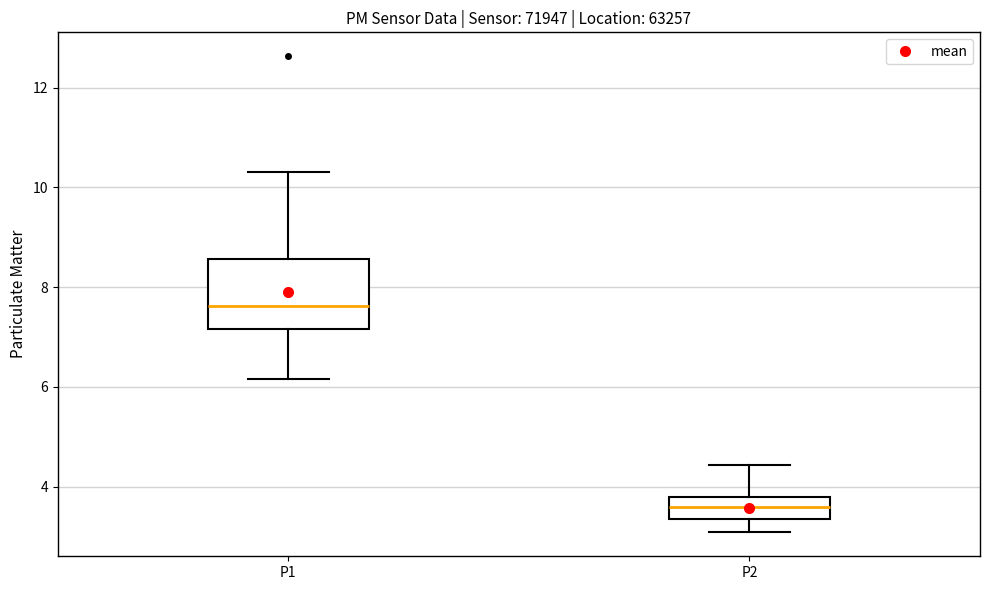

Where is the upper edge of the box for P1 on the y-axis? The values are not printed on the chart, so give them approximately, as read against the axis.

8.6